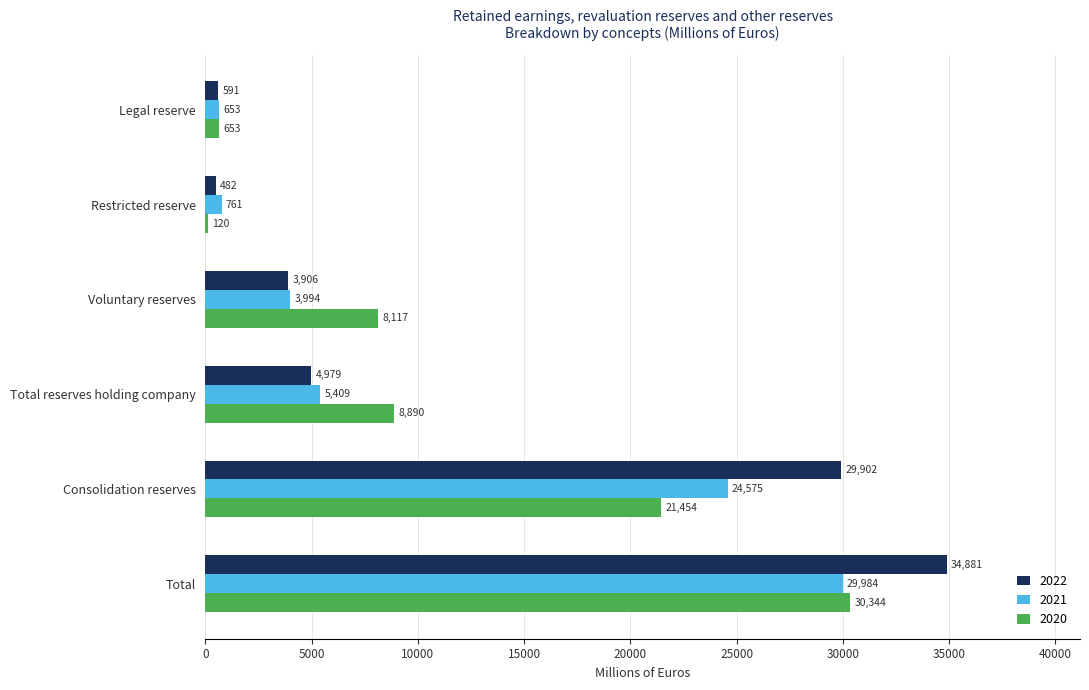

What is the sum of all 2020 values?

69578